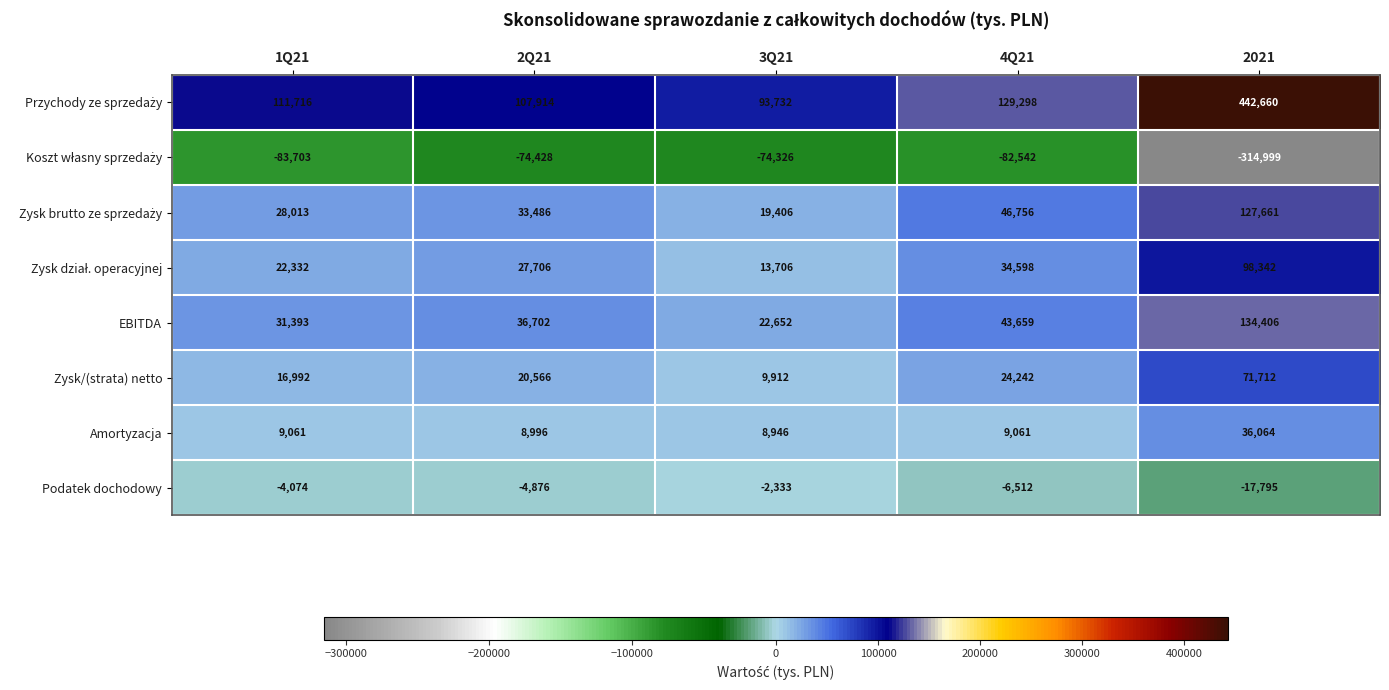

How many categories are shown in the chart?

5